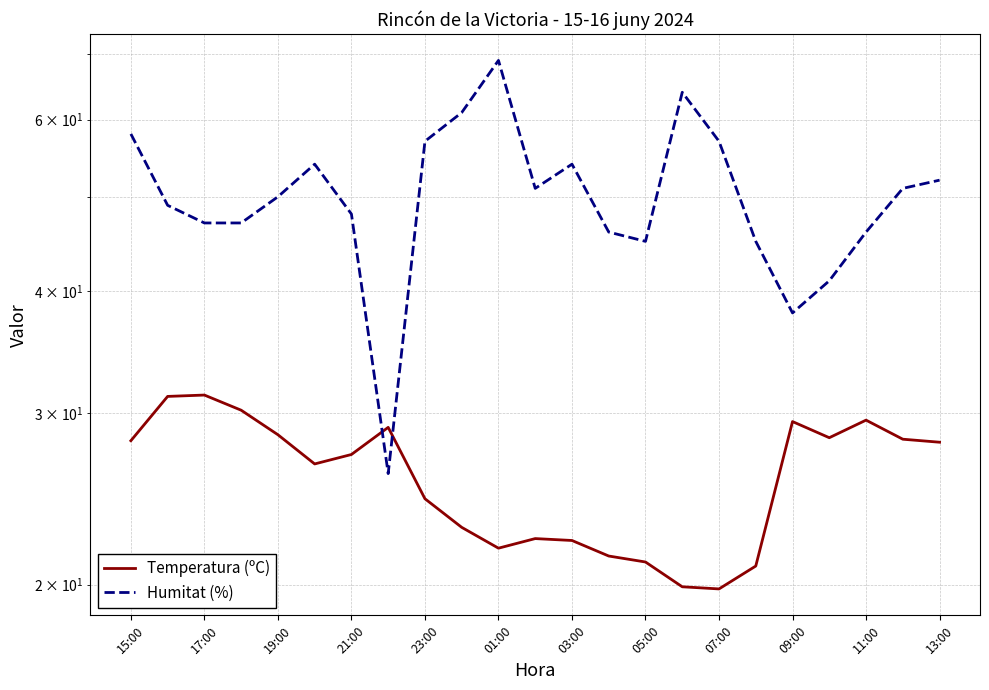

Is it true that Temperatura (ºC) equals 12.4 at 13:00?

False